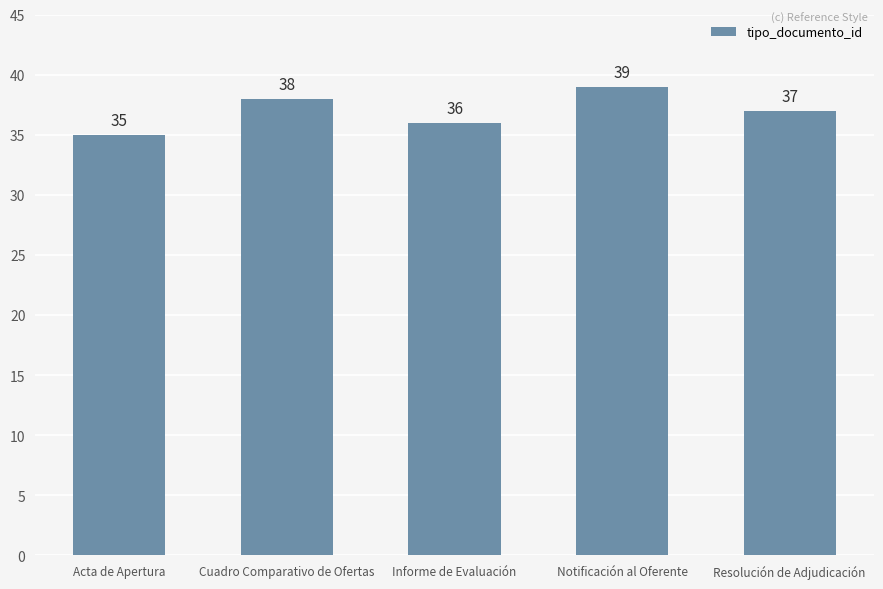

What is the average value?

37